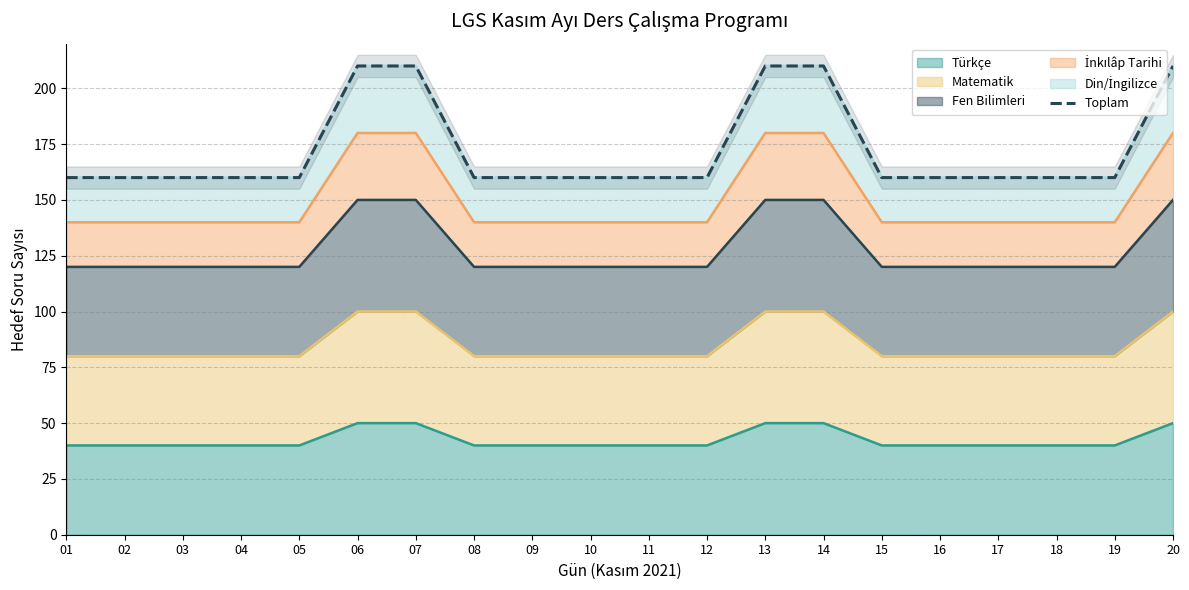

What is the sum of all values?

3450